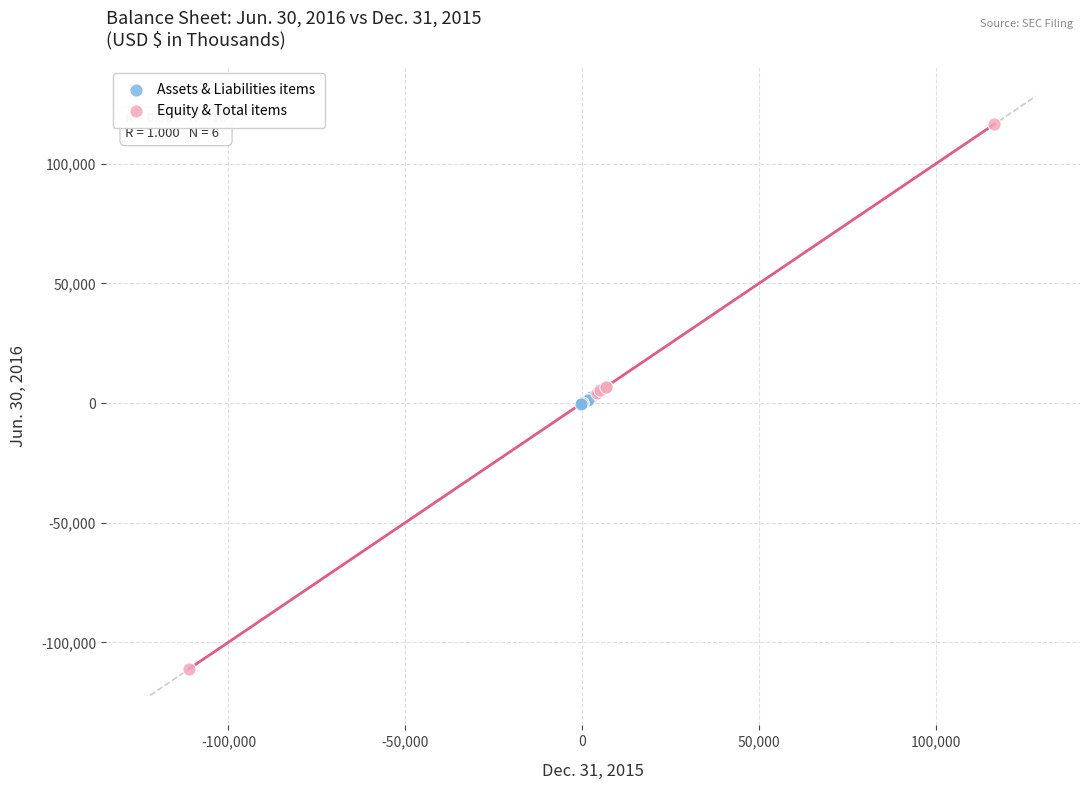

Which series contains the highest Y value?

Equity & Total items